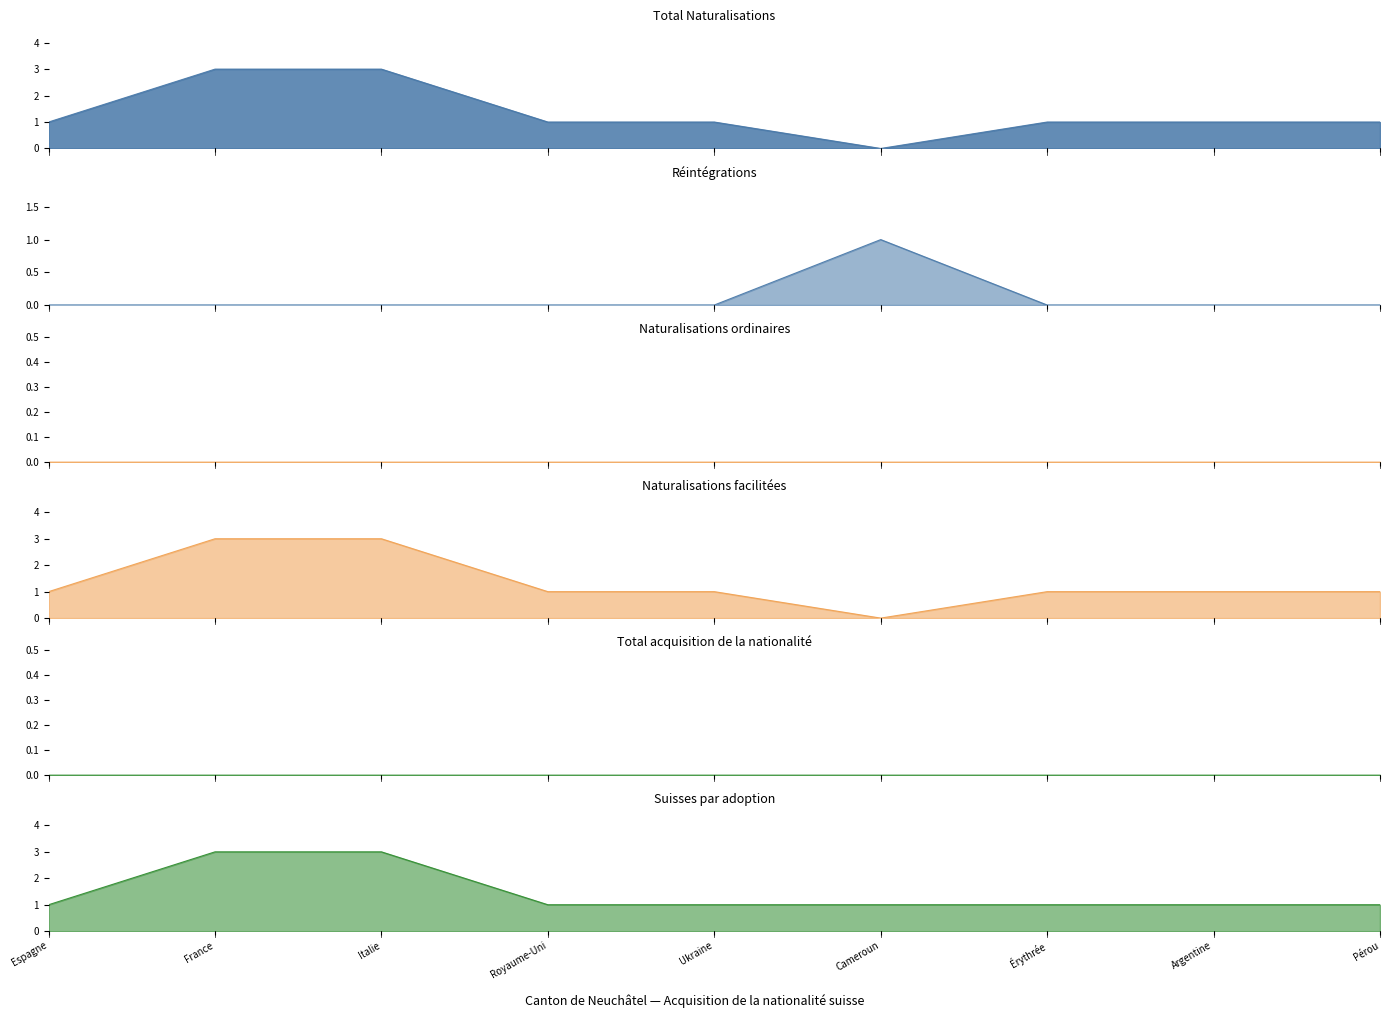

Between Ukraine and Argentine, which series saw the biggest shift?

Total Naturalisations